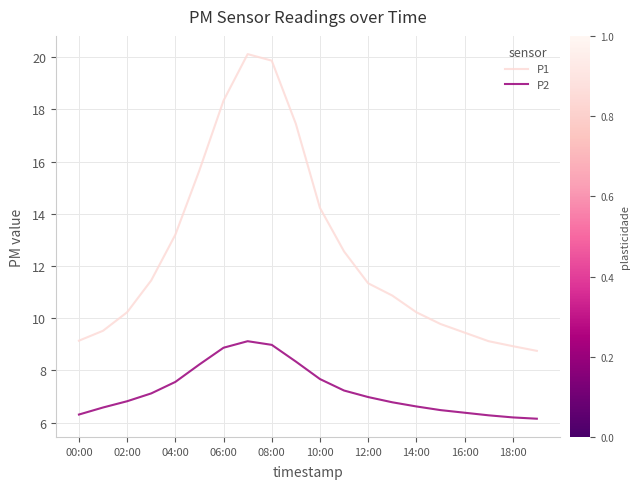

True or false: P2 and P1 cross at least once.

False